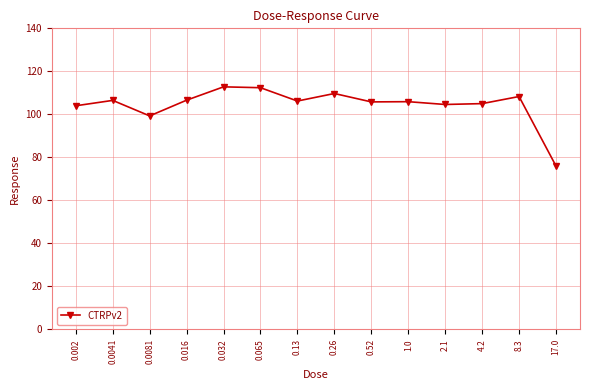

Count the number of data series in this chart.

1